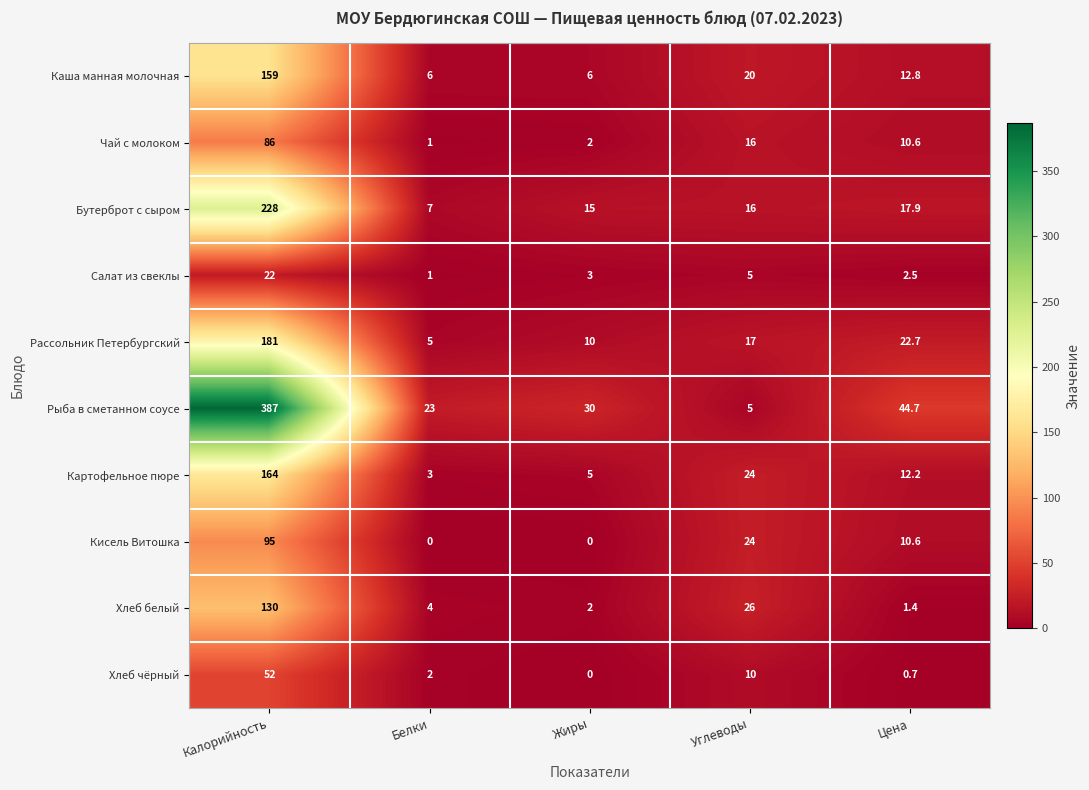

What is the difference between the highest and lowest values at Белки?

23.0